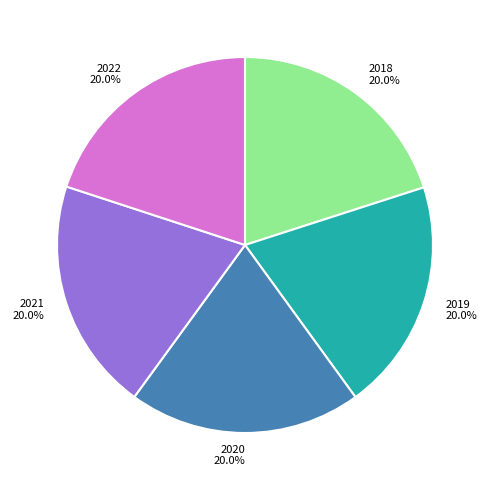

What is the ratio of the value at 2018 to the value at 2022?

1.0